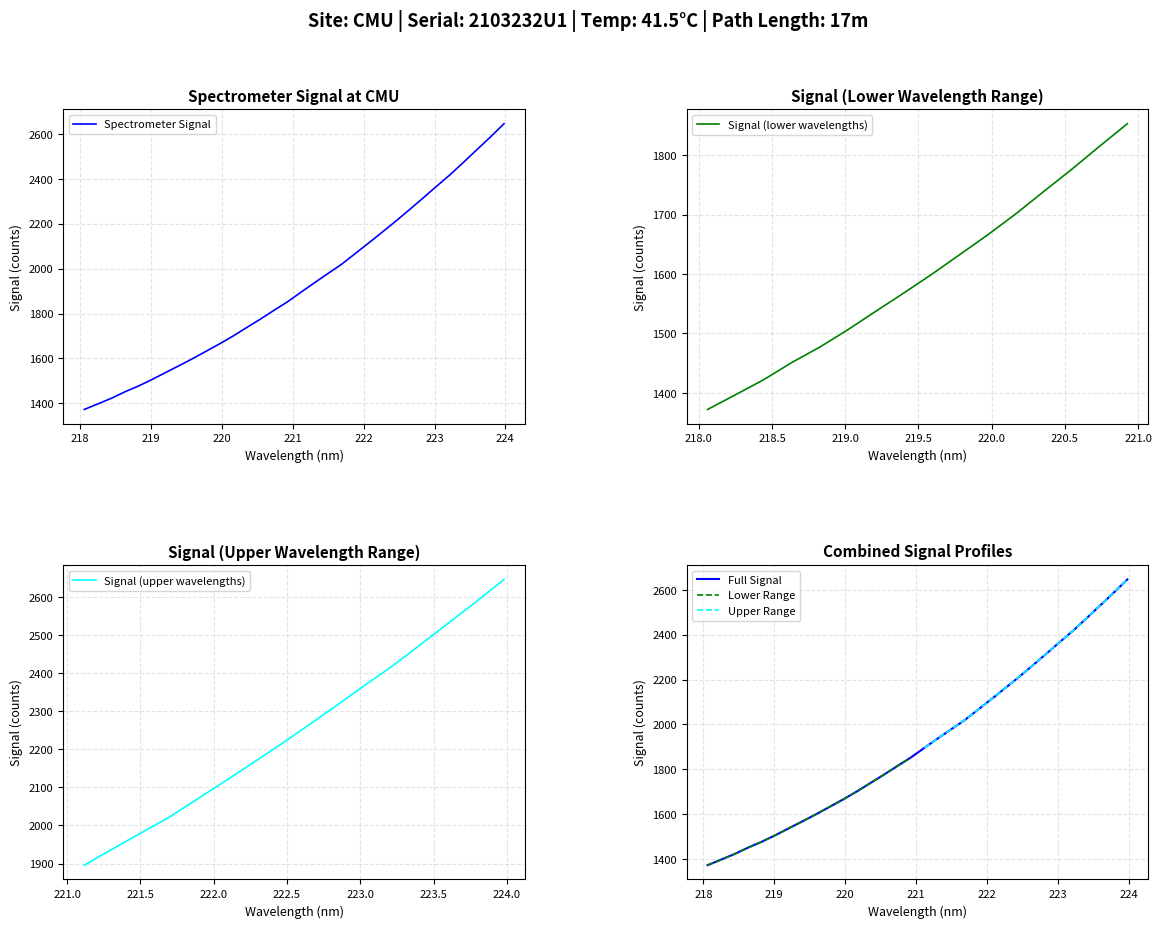

What is the highest value of the Spectrometer Signal series?

2647.0